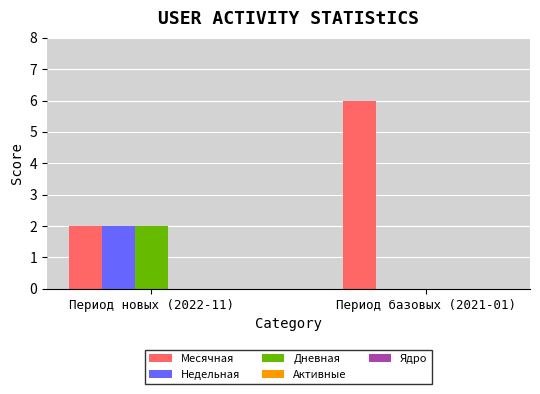

Which series changed the most between Период новых (2022-11) and Период базовых (2021-01)?

Месячная